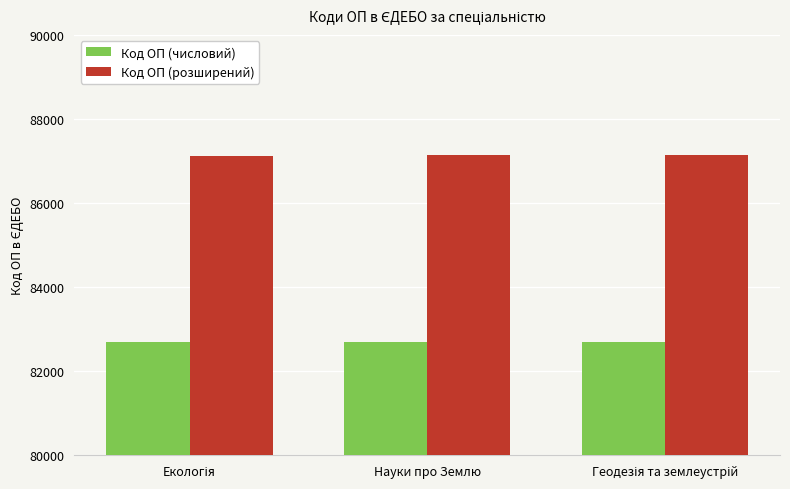

How many data points in Код ОП (розширений) are less than 87133?

1